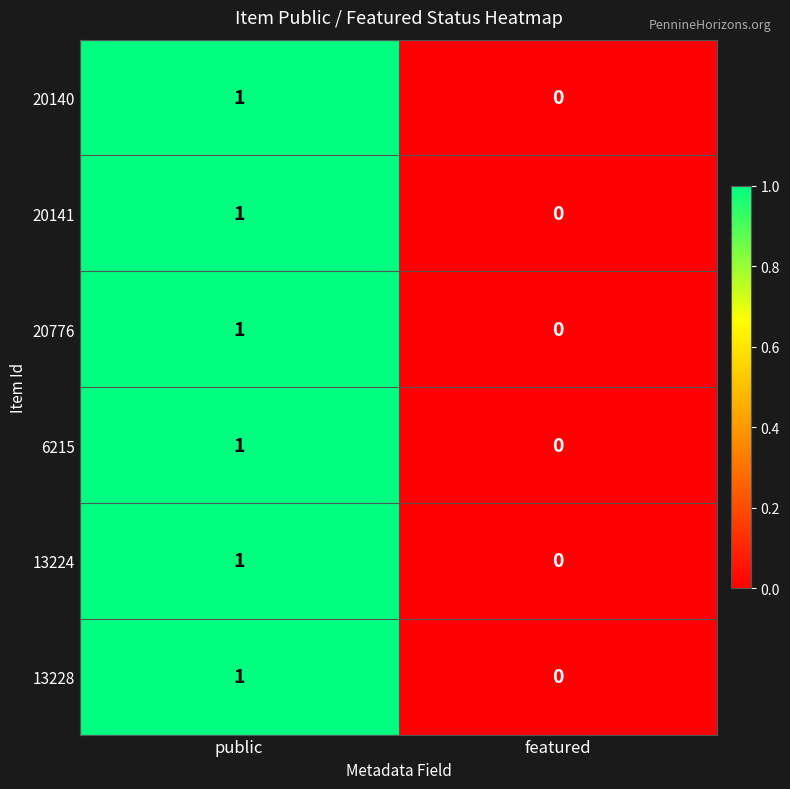

The value of 20776 at public is 1. True or false?

True